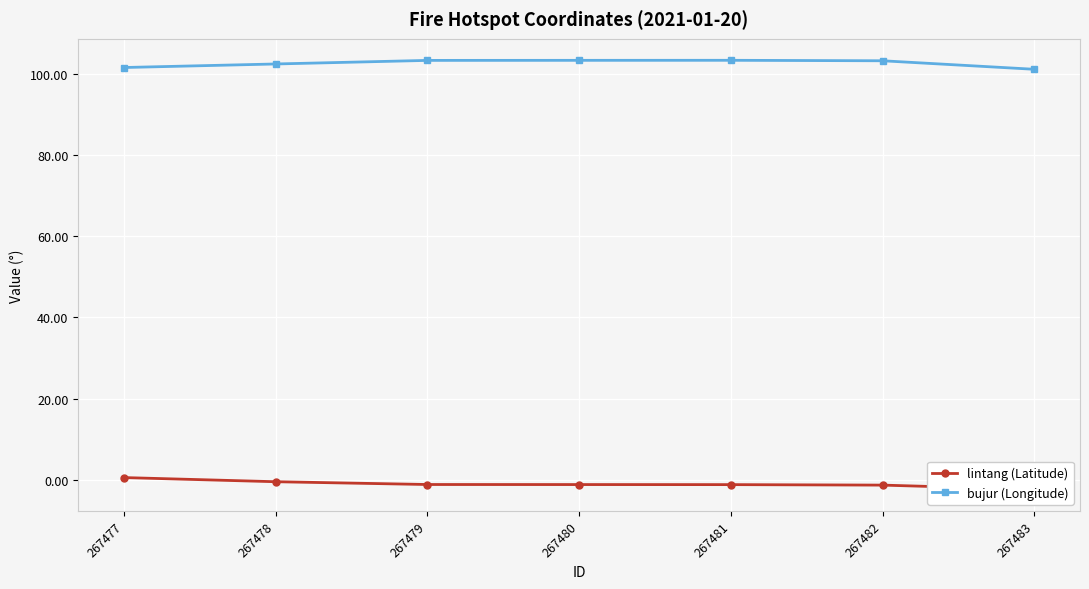

What is the value of the bujur (Longitude) point at the 2nd from the left?

102.5